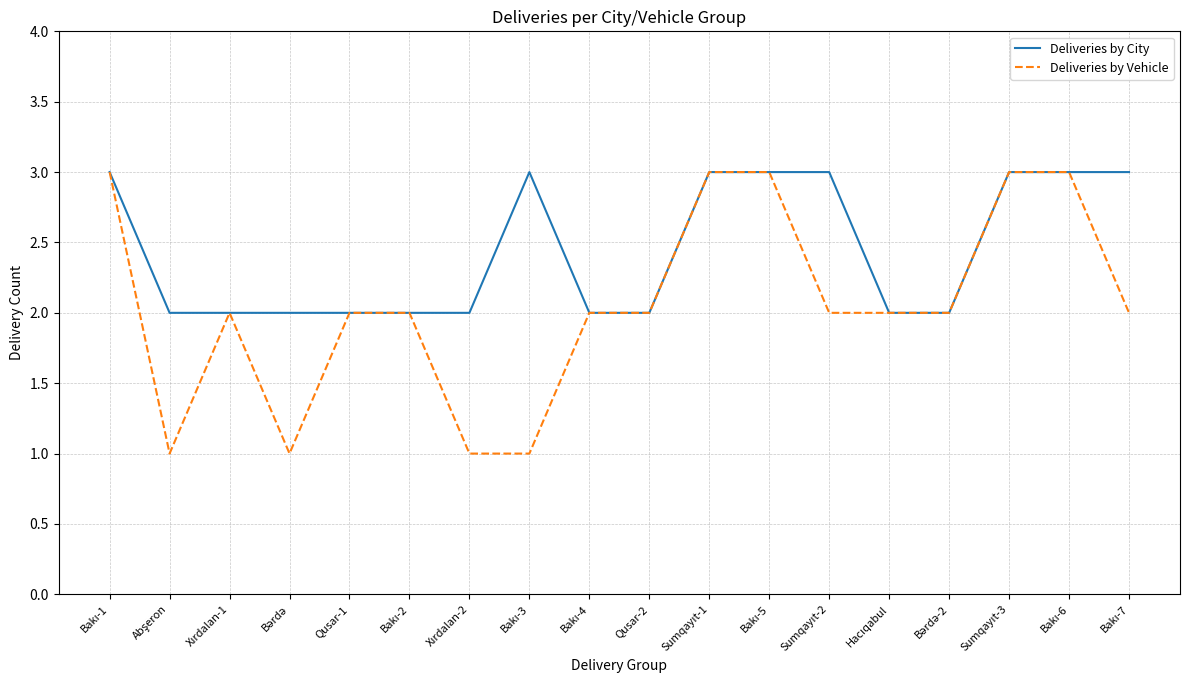

What is the maximum value for Deliveries by City?

3